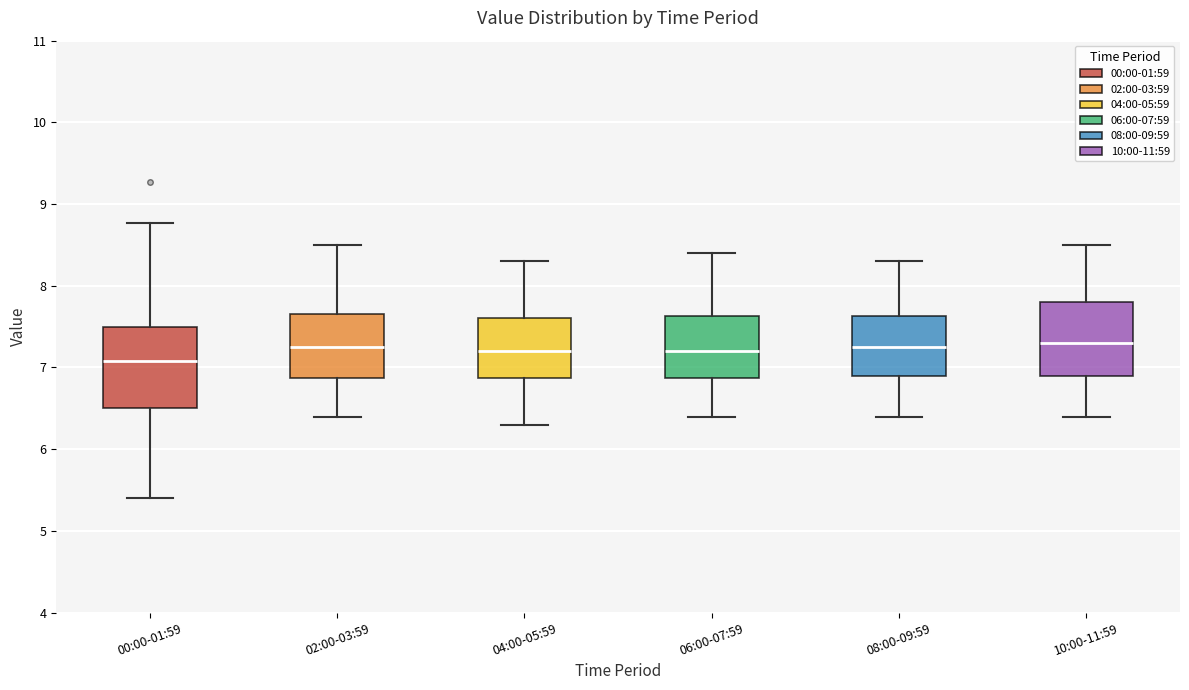

Reading left to right, read every box against the y-axis: the position of its median line, the range the box covers, and the ends of its whiskers. The values are not printed on the chart, so give them approximately, as read against the axis.

00:00-01:59: median 7.1, box 6.5 to 7.5, whiskers 5.4 to 8.8
02:00-03:59: median 7.3, box 6.9 to 7.7, whiskers 6.4 to 8.5
04:00-05:59: median 7.2, box 6.9 to 7.6, whiskers 6.3 to 8.3
06:00-07:59: median 7.2, box 6.9 to 7.6, whiskers 6.4 to 8.4
08:00-09:59: median 7.3, box 6.9 to 7.6, whiskers 6.4 to 8.3
10:00-11:59: median 7.3, box 6.9 to 7.8, whiskers 6.4 to 8.5